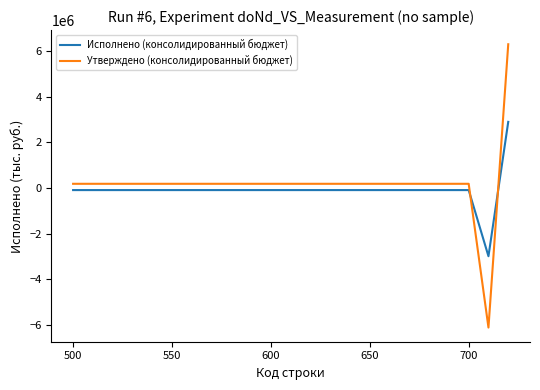

List the series in order of their peak value, lowest first.

Исполнено (консолидированный бюджет), Утверждено (консолидированный бюджет)